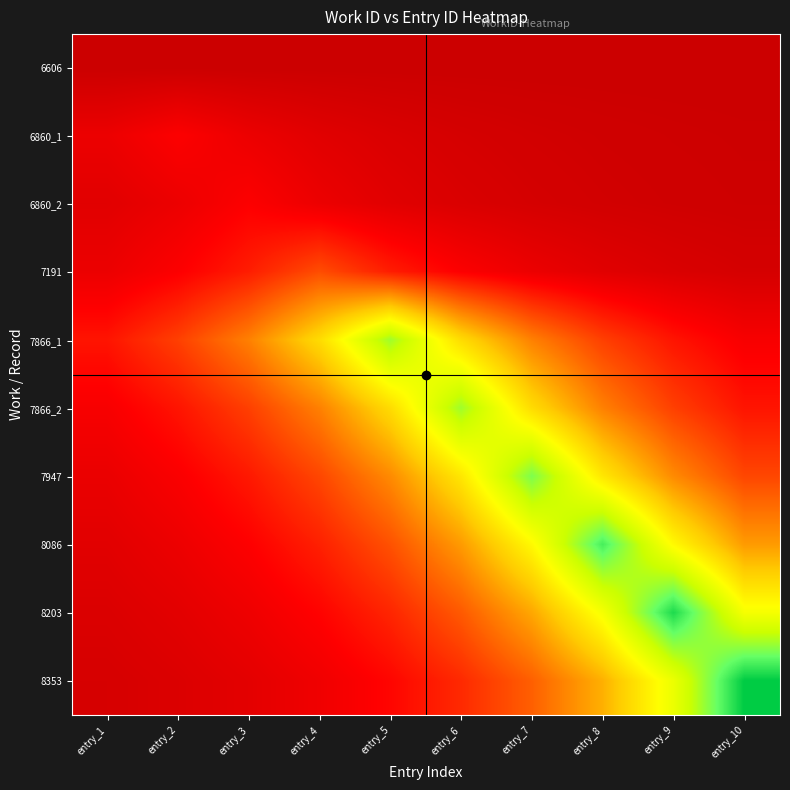

Which series has the largest range (max minus min)?

8353